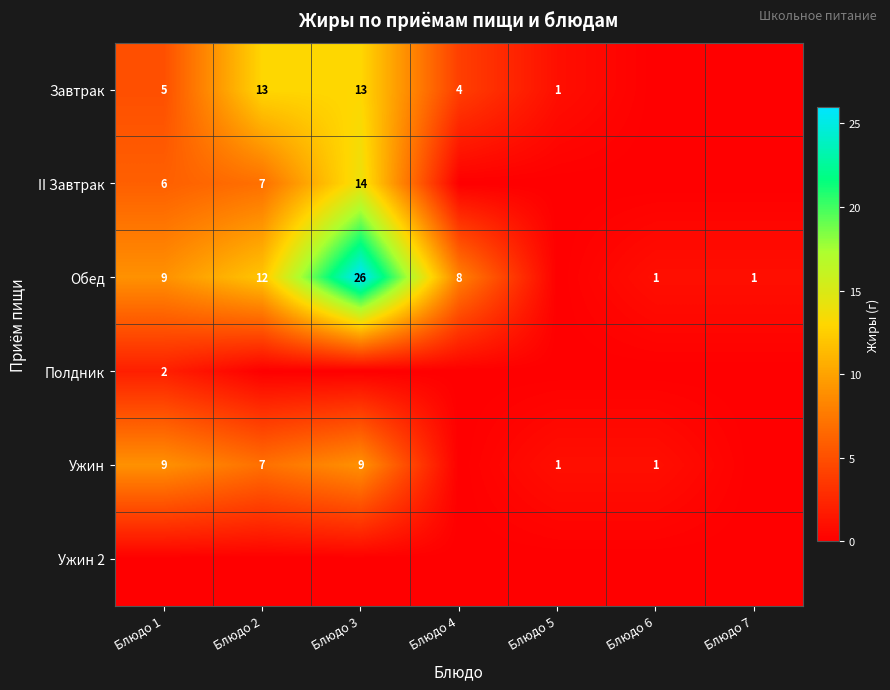

True or false: Обед has a value of 1 at Блюдо 7.

True